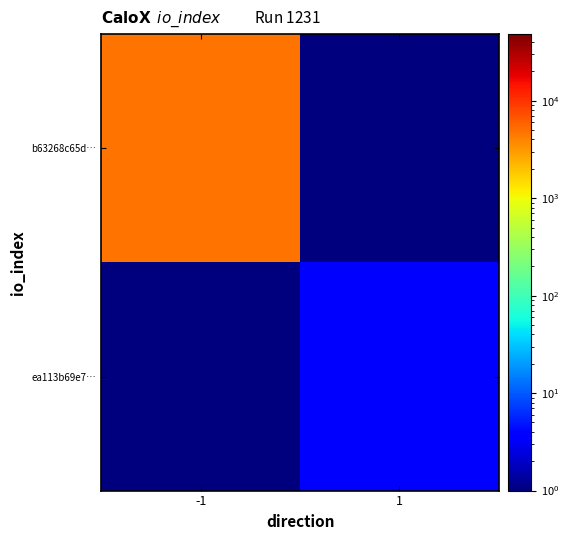

Reading left to right, list all the values displayed in this chart.

b63268c65d…: -1=4797.0	1=0.1
ea113b69e7…: -1=0.1	1=4.0